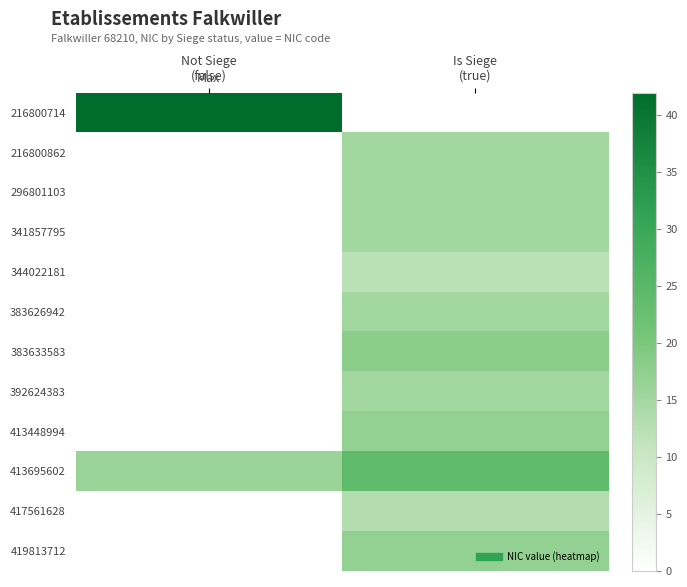

What is the difference between the highest and lowest values at Not Siege
(false)?

42